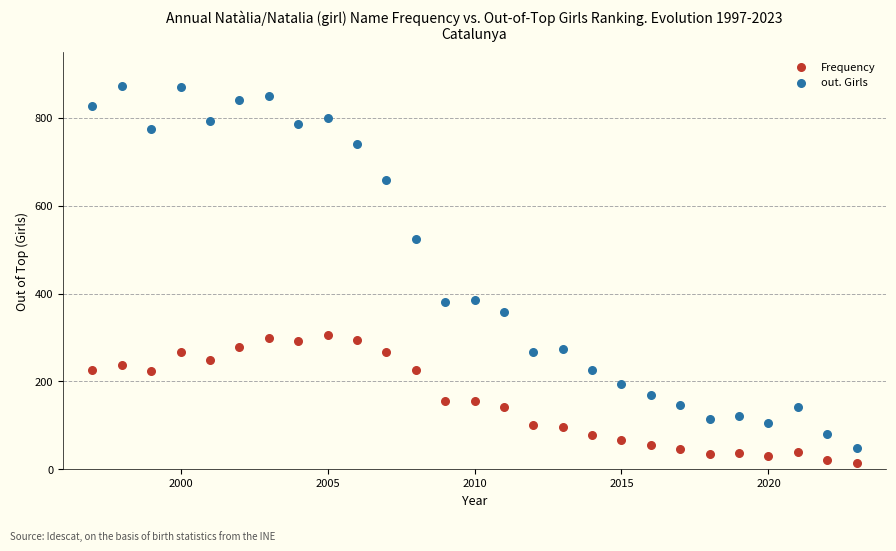

What are all the series names shown in the legend?

Frequency, out. Girls